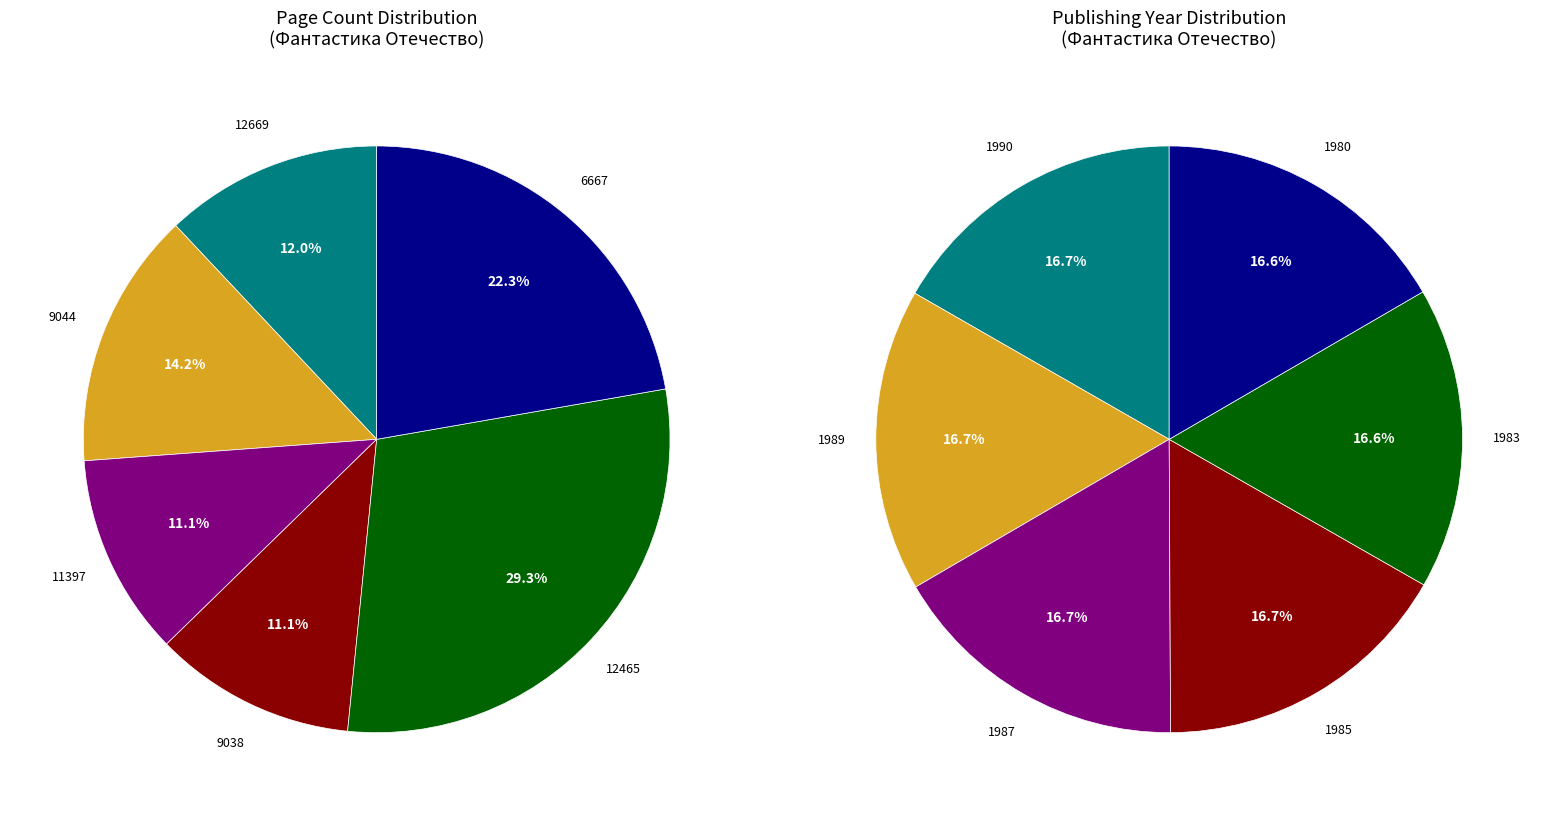

How many segments does this pie chart have?

6